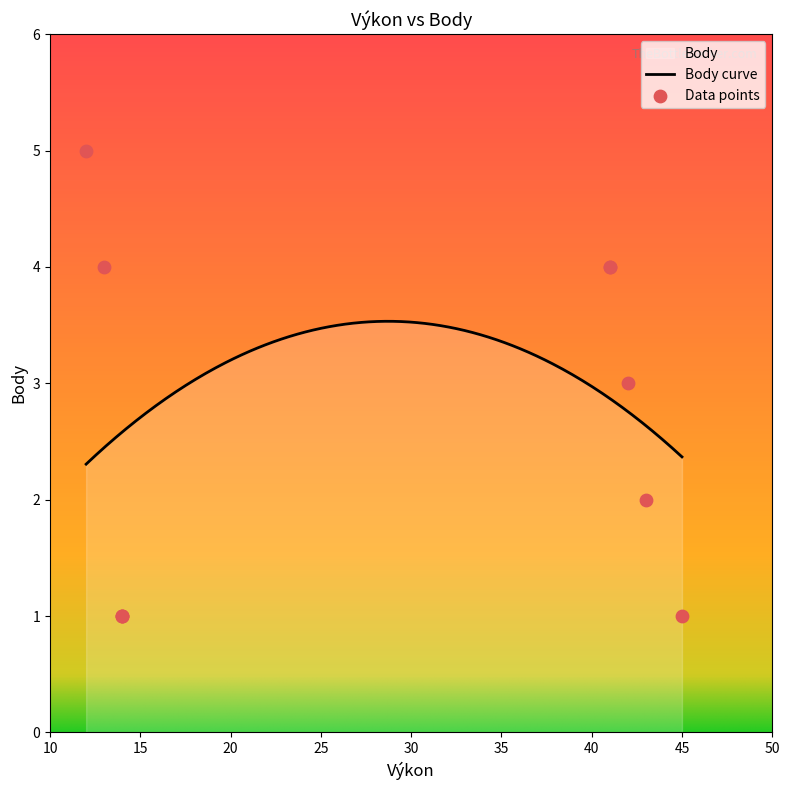

What is the change in value from 42 to 41?

+1